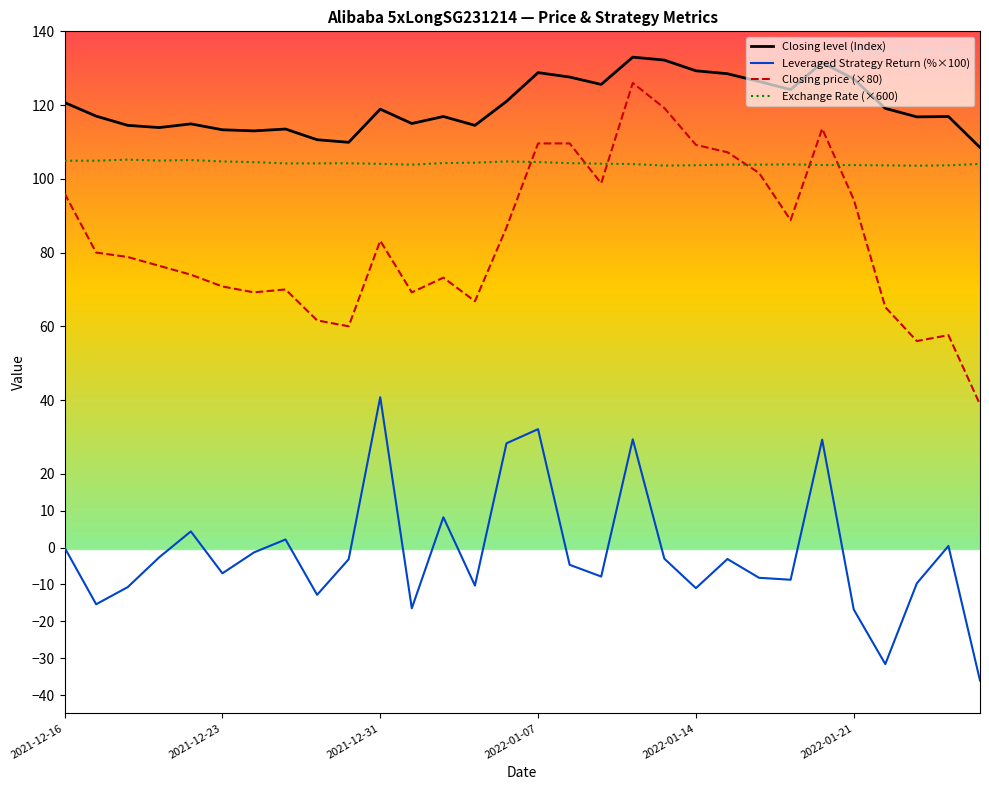

Does the chart display data point markers on the line(s)?

No